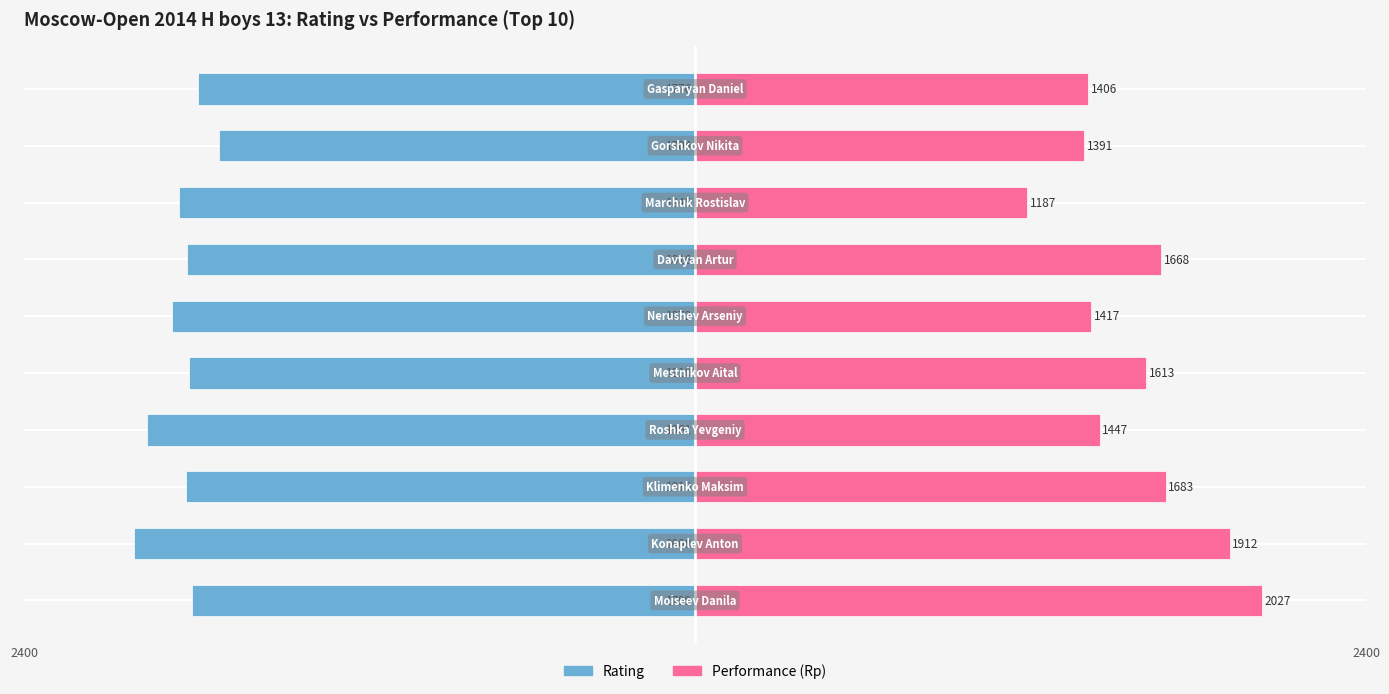

What is the sum of all Rating values?

-18410